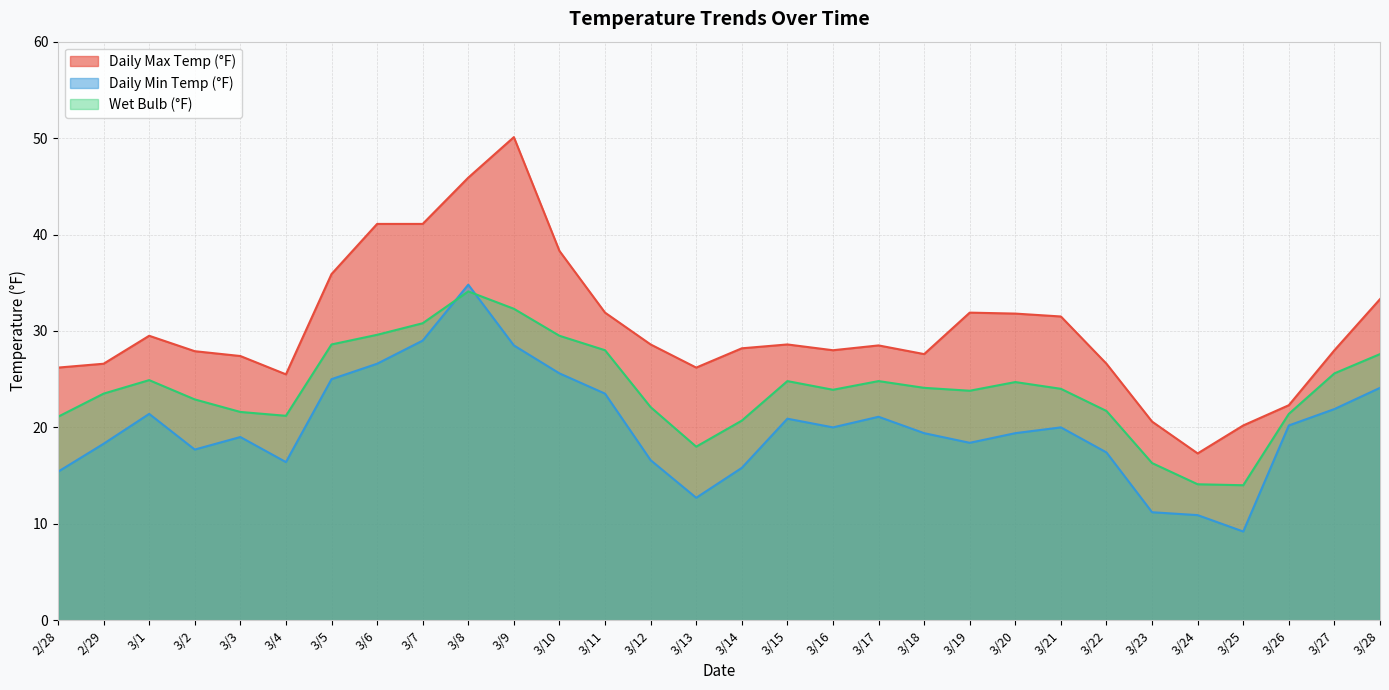

True or false: Daily Max Temp (°F) has a value of 8.2 at 2/29.

False